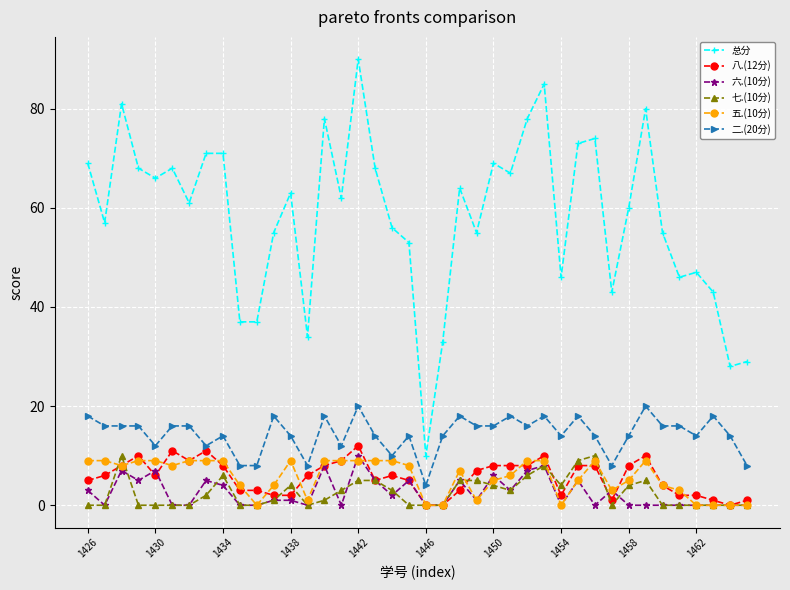

True or false: 二.(20分) and 六.(10分) intersect in this chart.

False